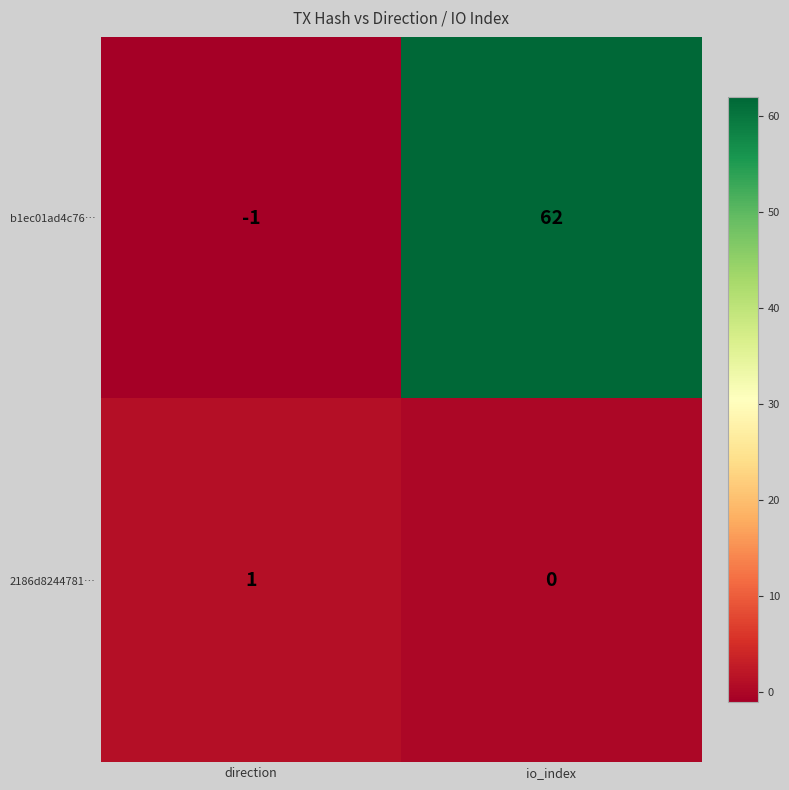

What is the sum of all b1ec01ad4c76… values?

61